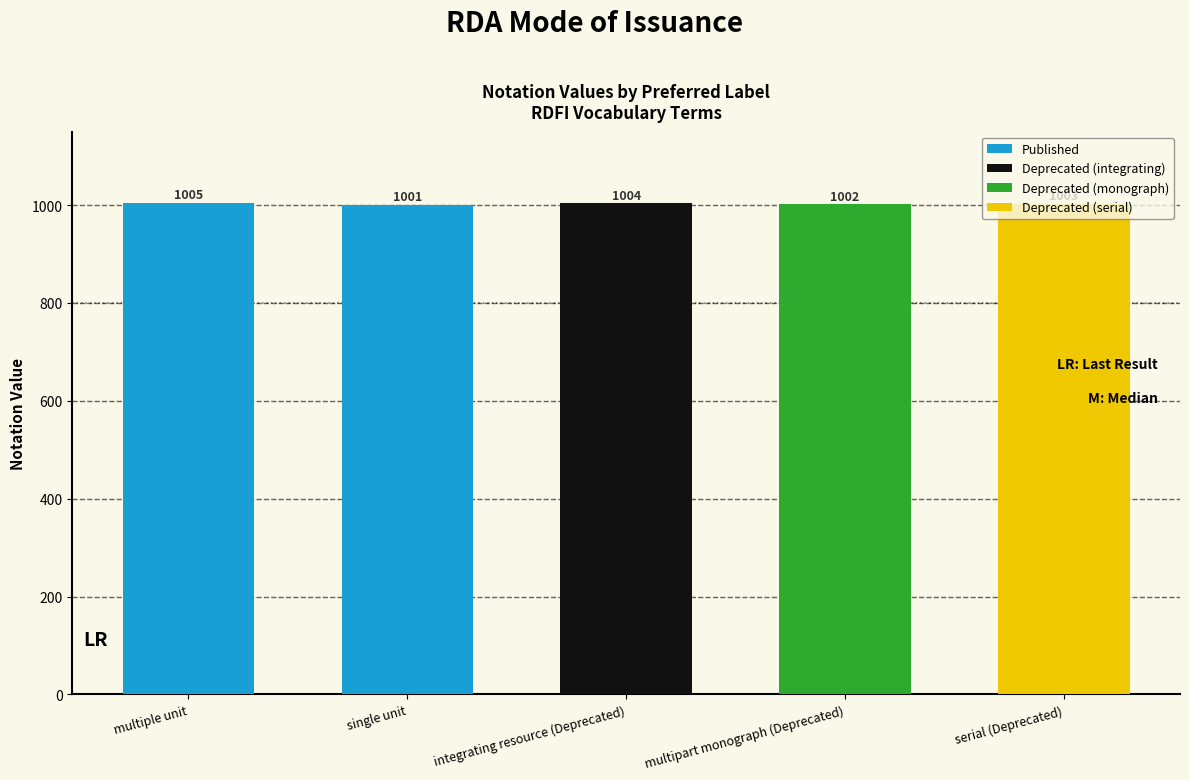

True or false: the data shows 638 at multipart monograph (Deprecated).

False